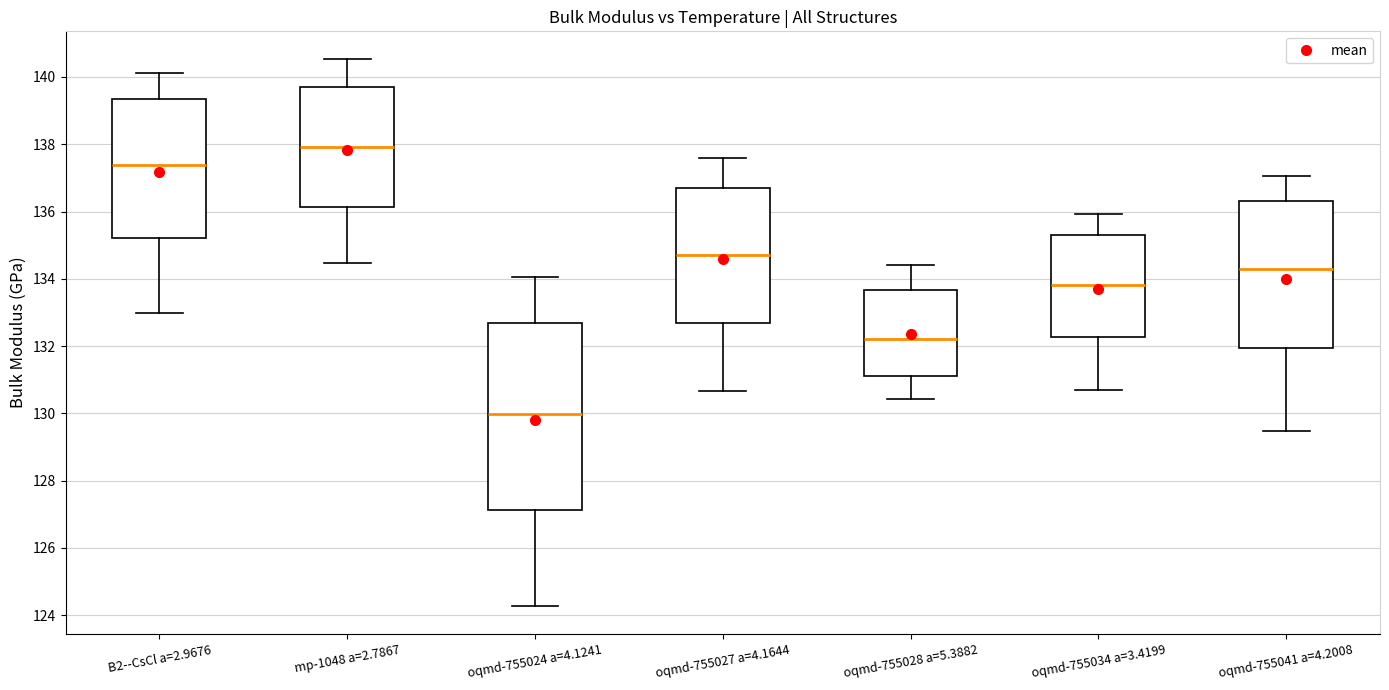

Reading left to right, transcribe this box plot: for each box, give where its median line is, the range the box spans, and where its two whiskers end, as read against the y-axis. The values are not printed on the chart, so give them approximately, as read against the axis.

B2--CsCl a=2.9676: median 137.4, box 135.2 to 139.4, whiskers 133.0 to 140.2
mp-1048 a=2.7867: median 138.0, box 136.2 to 139.6, whiskers 134.4 to 140.6
oqmd-755024 a=4.1241: median 130.0, box 127.2 to 132.6, whiskers 124.2 to 134.0
oqmd-755027 a=4.1644: median 134.8, box 132.6 to 136.6, whiskers 130.6 to 137.6
oqmd-755028 a=5.3882: median 132.2, box 131.2 to 133.6, whiskers 130.4 to 134.4
oqmd-755034 a=3.4199: median 133.8, box 132.2 to 135.2, whiskers 130.6 to 136.0
oqmd-755041 a=4.2008: median 134.2, box 132.0 to 136.4, whiskers 129.4 to 137.0